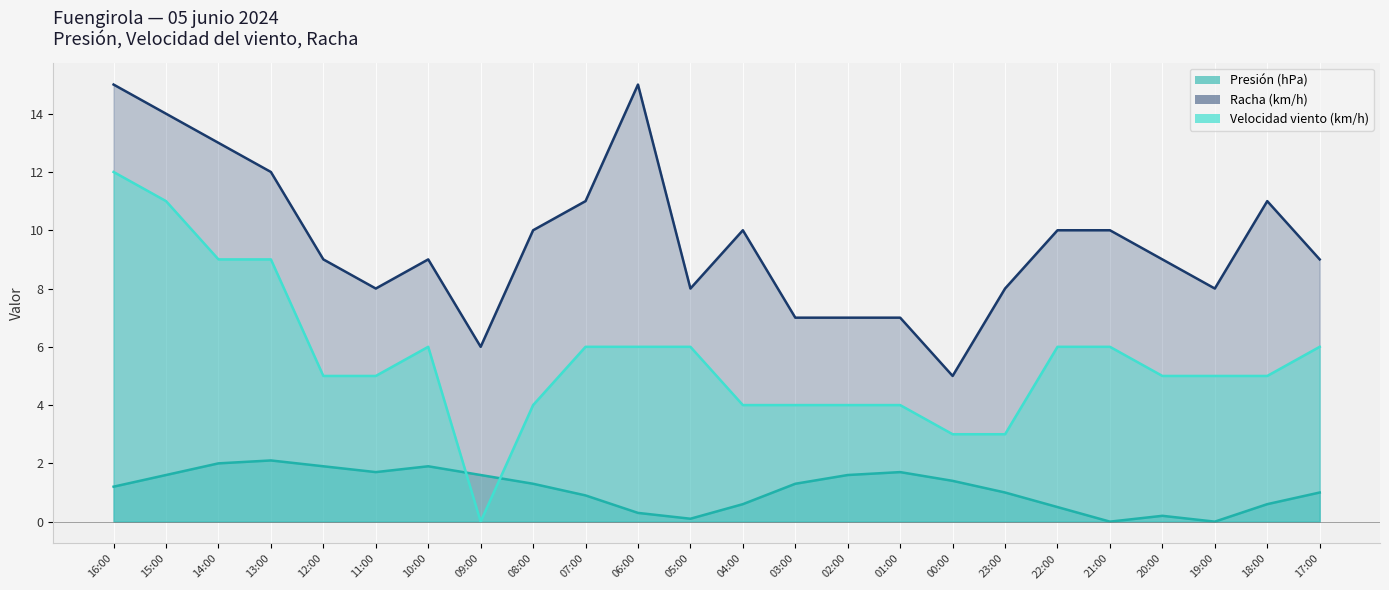

At which category does Velocidad del viento (km/h) reach its first local peak?

10:00